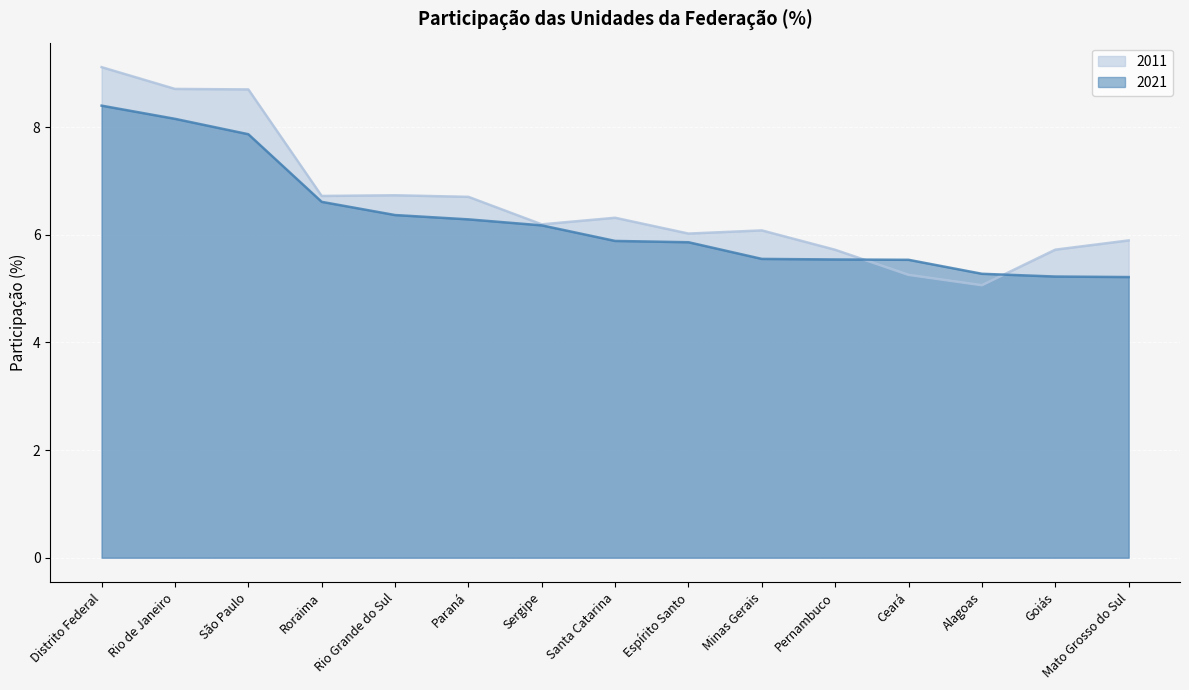

Which category has the highest value across all series?

Distrito Federal